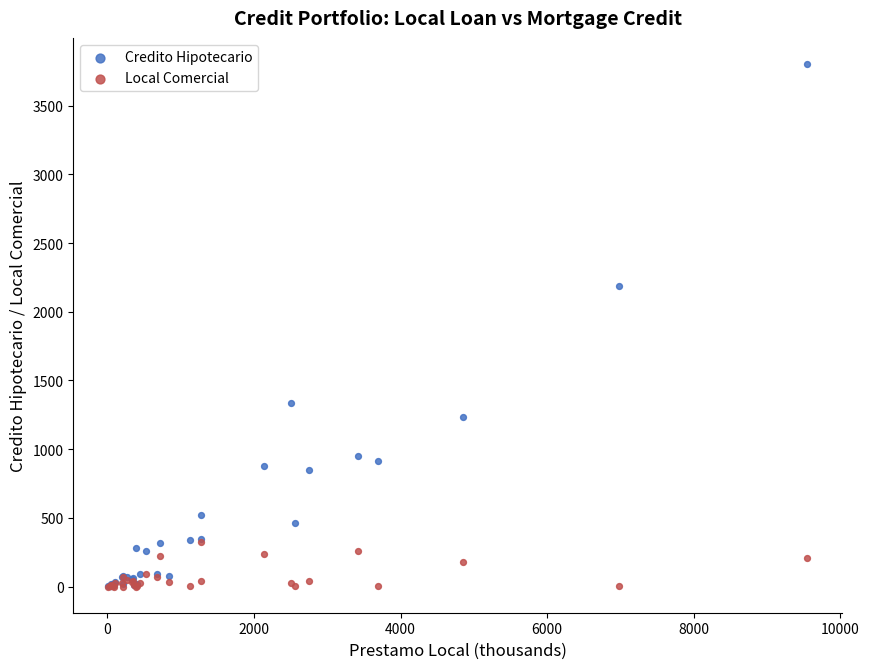

In the Credito Hipotecario series, what Y value is closest to 1905?

2186.3